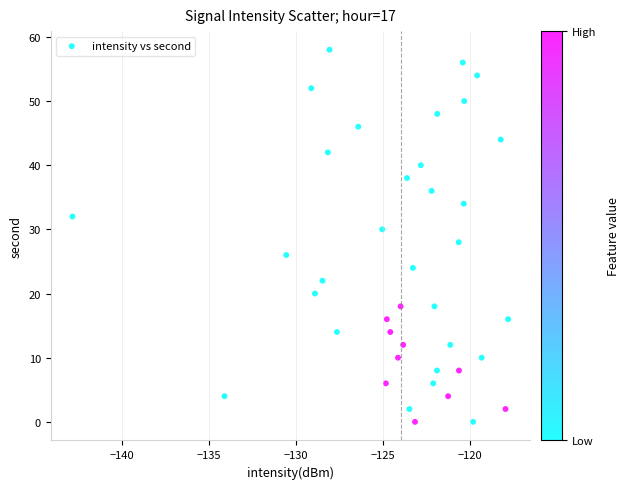

What is the range of Y values (max minus min)?

58